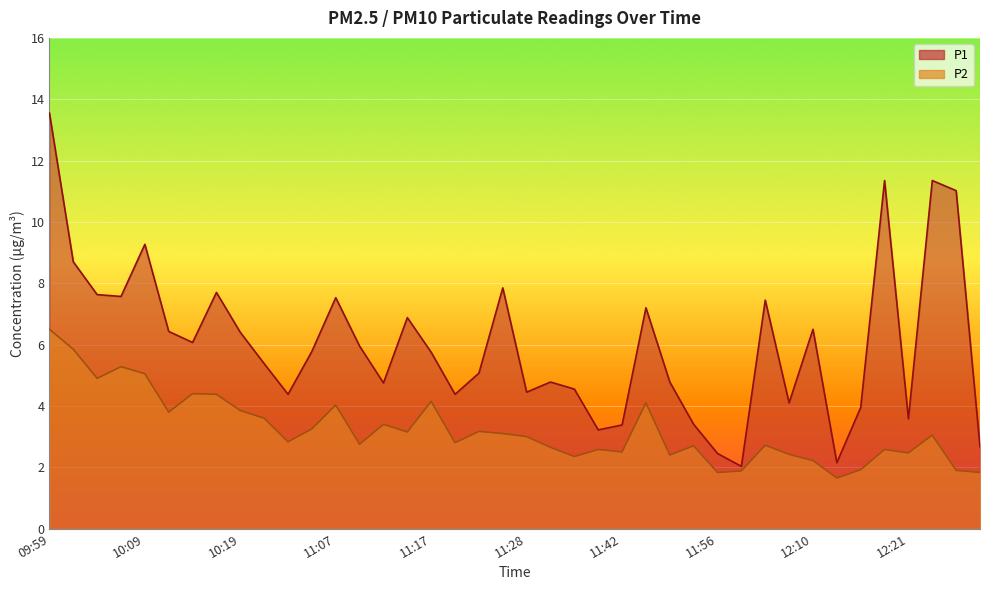

At which label does P2 reach its peak?

09:59